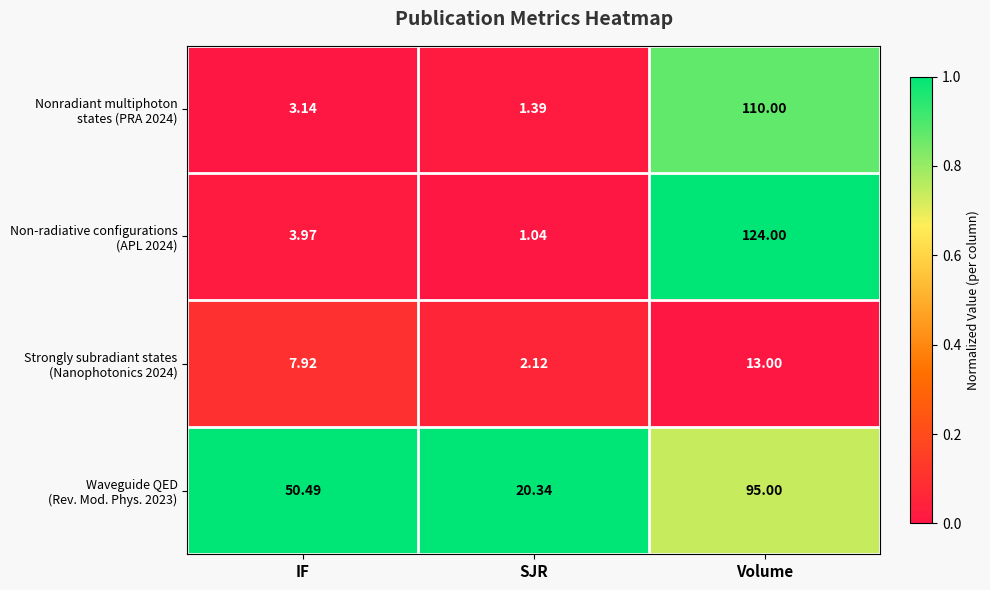

At which category is the sum across all series the highest?

Volume